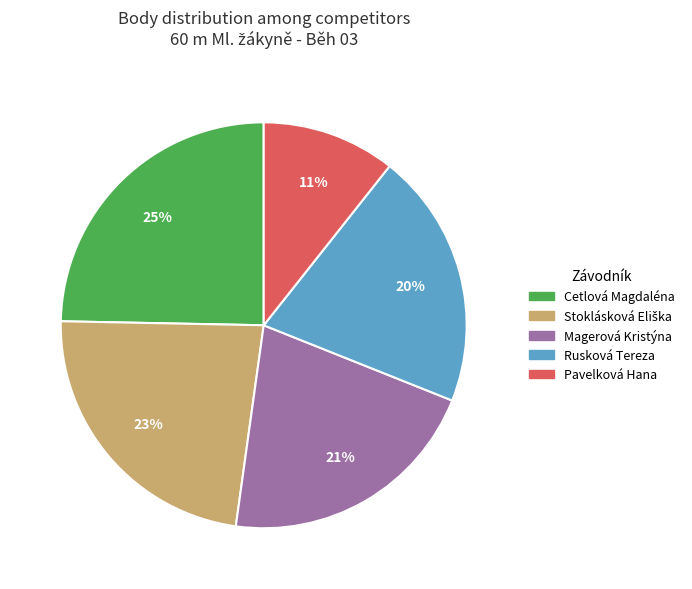

To the nearest percent, what is the difference between the Pavelková Hana and Magerová Kristýna slice percentages?

10%